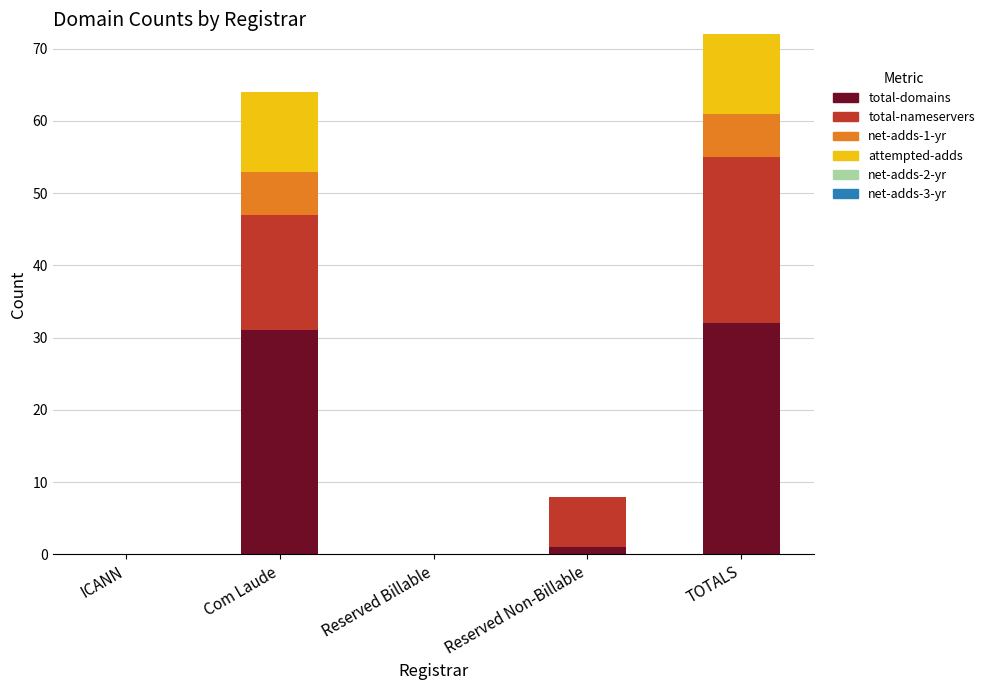

What is the highest value of the total-domains series?

32